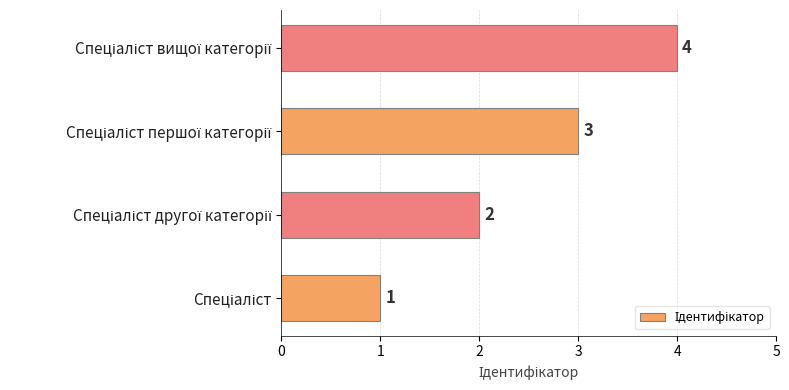

What is the maximum value shown in the chart?

4